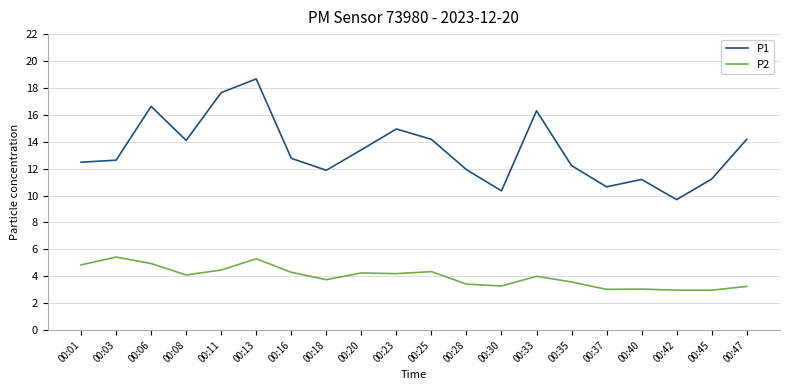

Which series has the widest spread of values?

P1